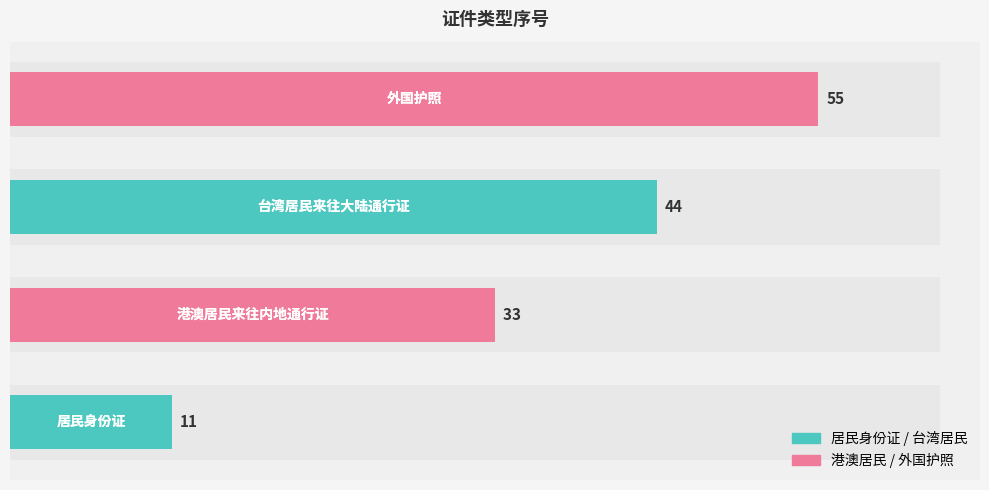

The chart shows a value of 2 at 3. True or false?

False